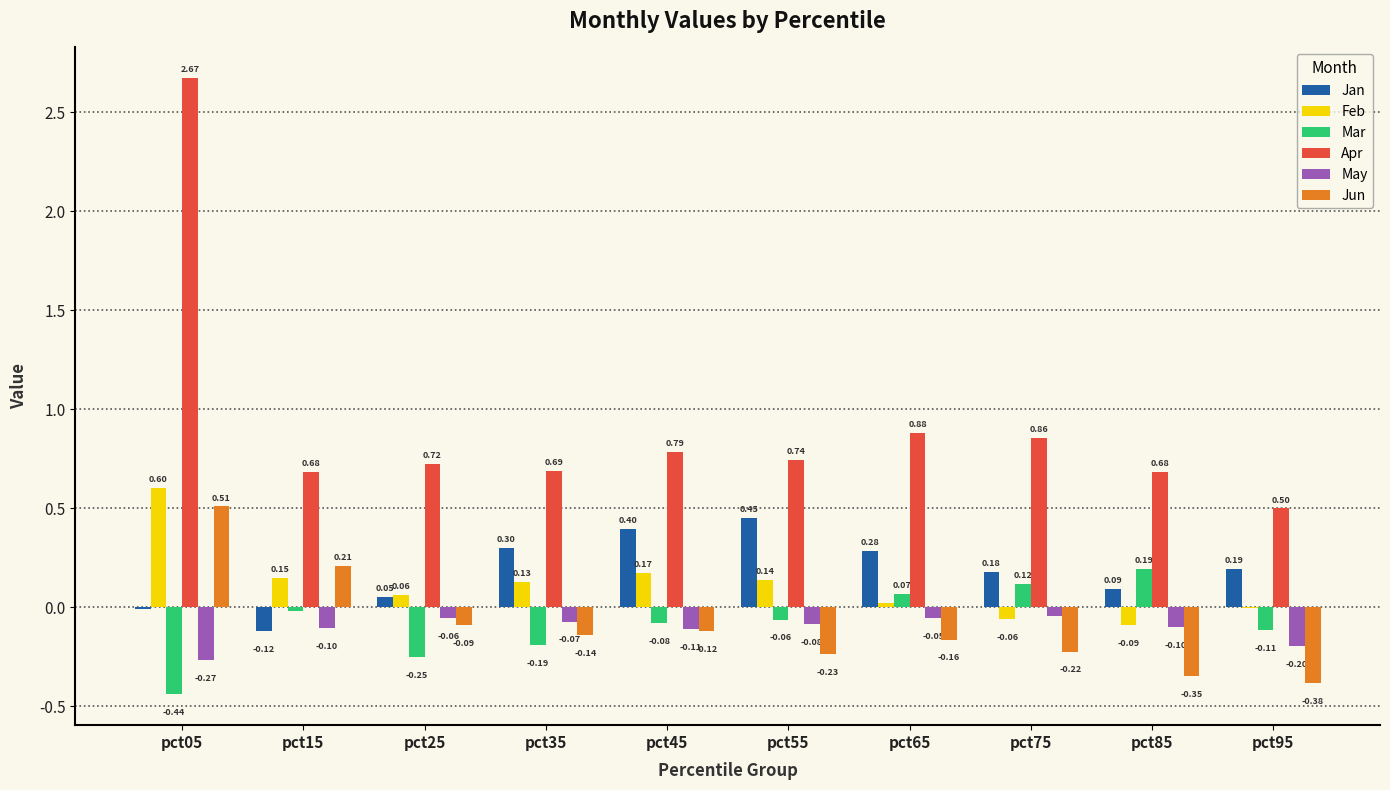

How many values in Jun are above zero?

2